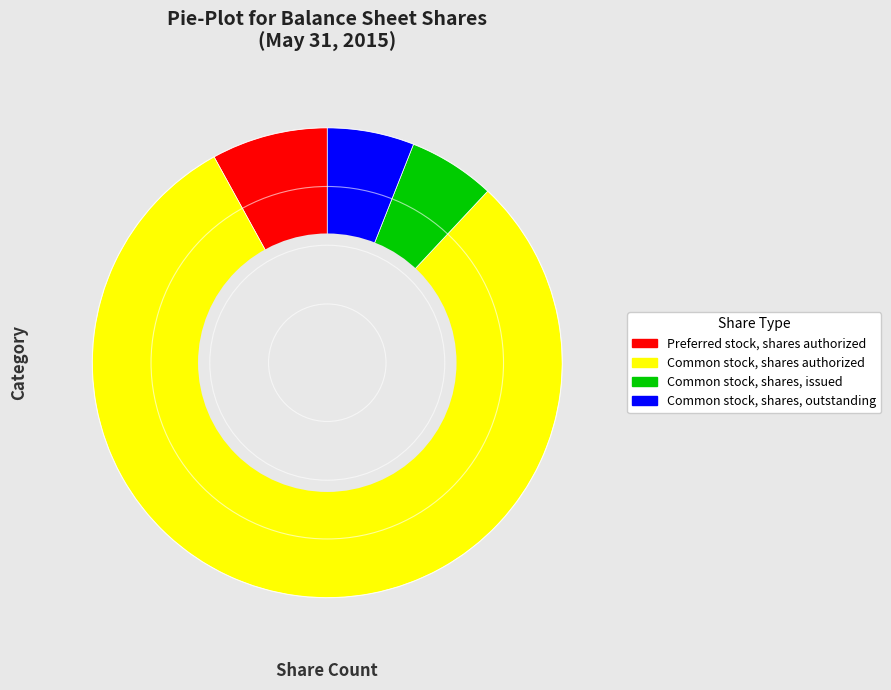

Do Preferred stock, shares authorized and Common stock, shares, outstanding together represent more than half of the pie?

No